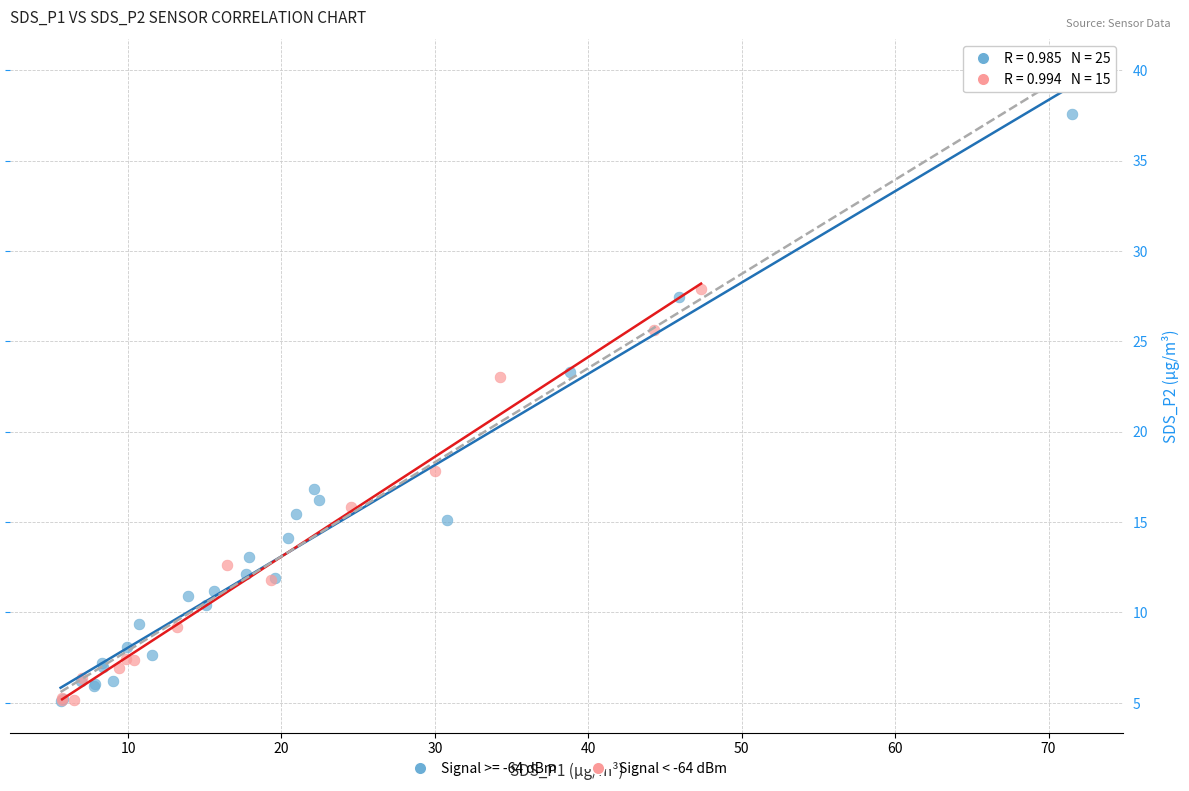

Which series contains the highest Y value?

Signal >= -64 dBm